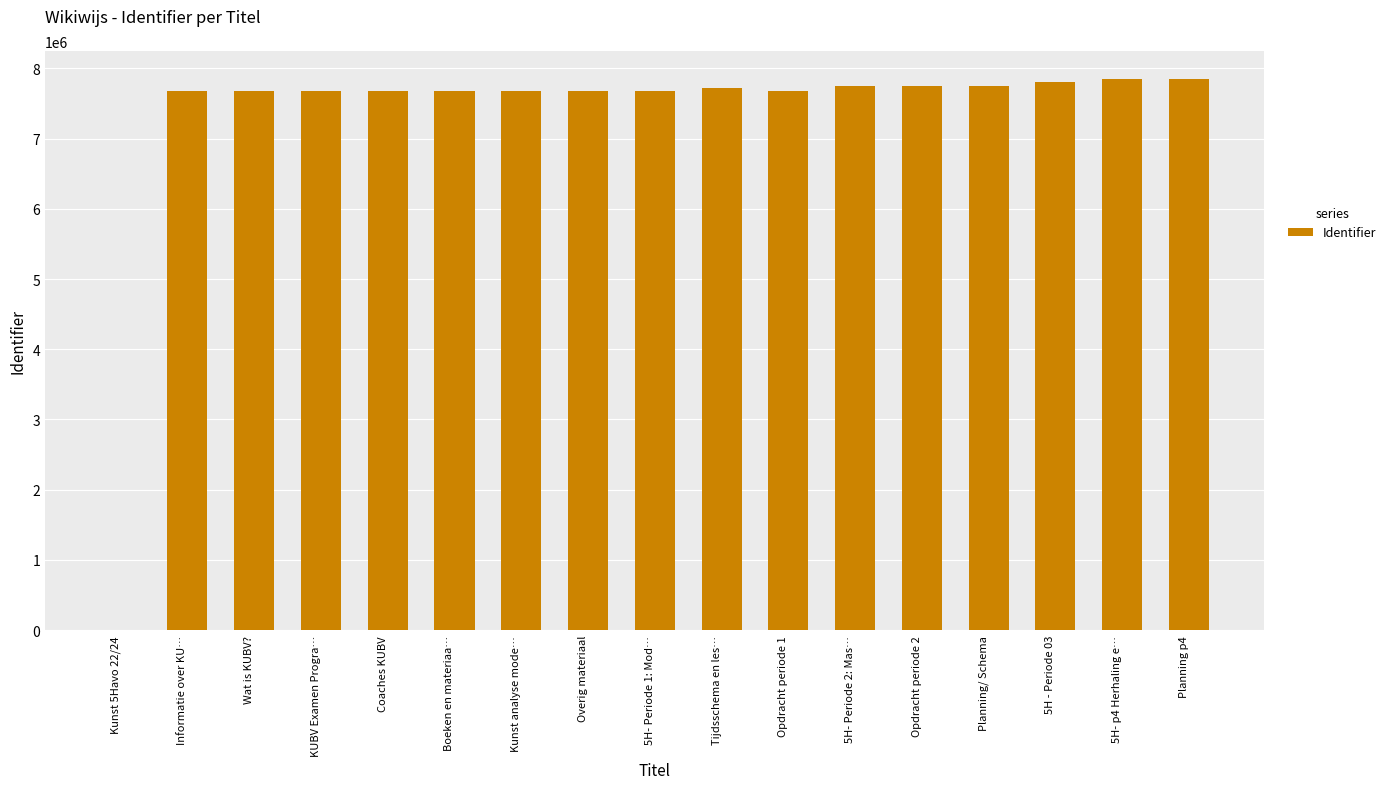

What is the sum of all values?

123547147